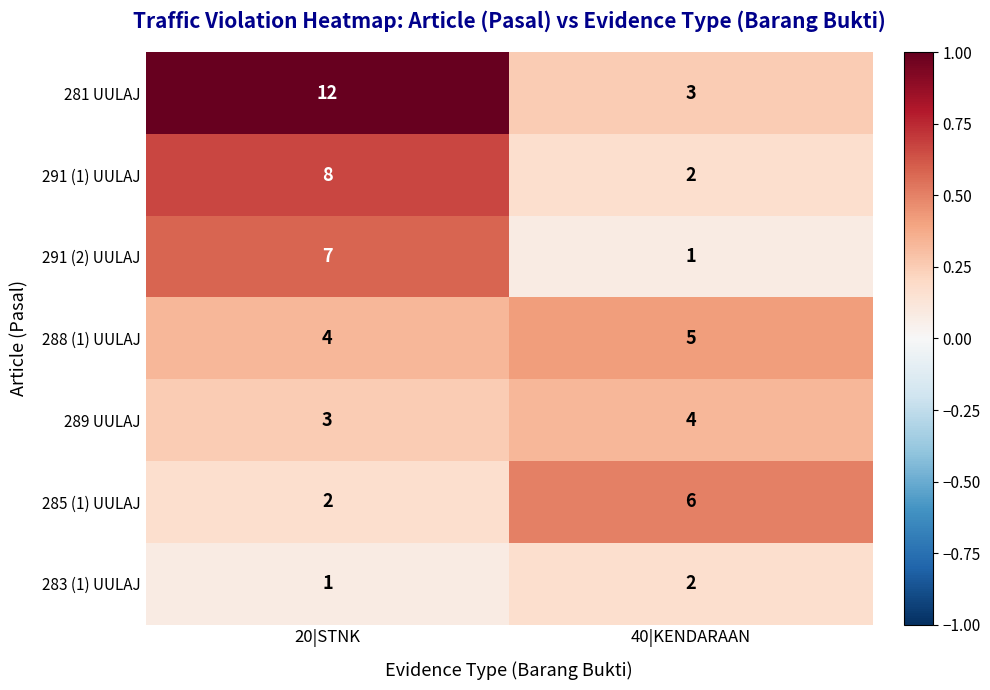

What is the total value across all series at 40|KENDARAAN?

23